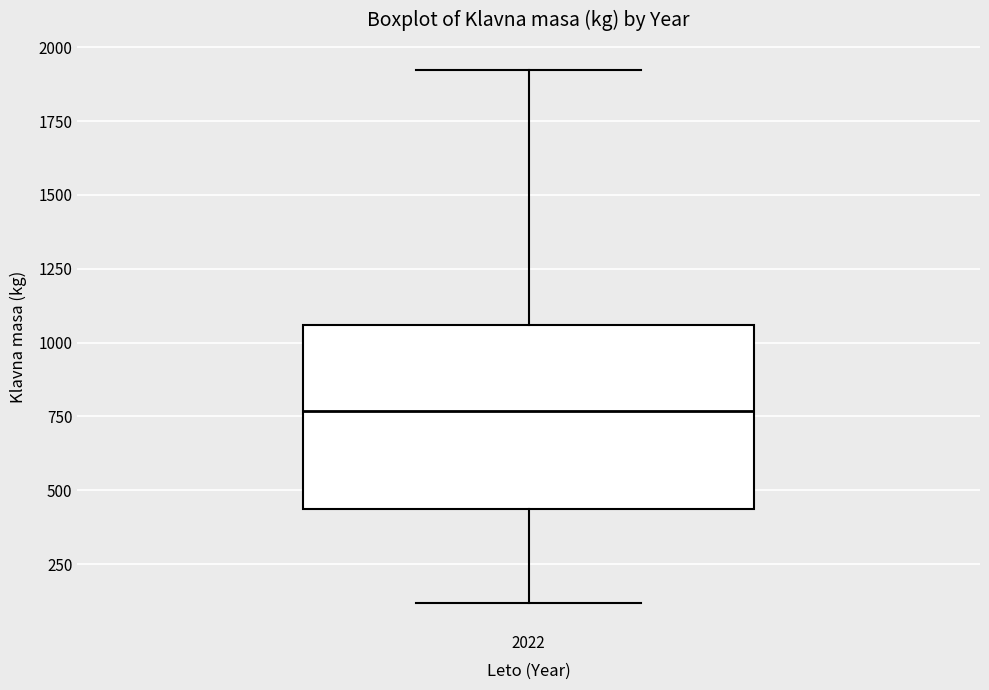

Read this box plot against the y-axis: the position of the median line, the range covered by the box, and the ends of both whiskers. The values are not printed on the chart, so give them approximately, as read against the axis.

median 750, box 450 to 1050, whiskers 100 to 1950